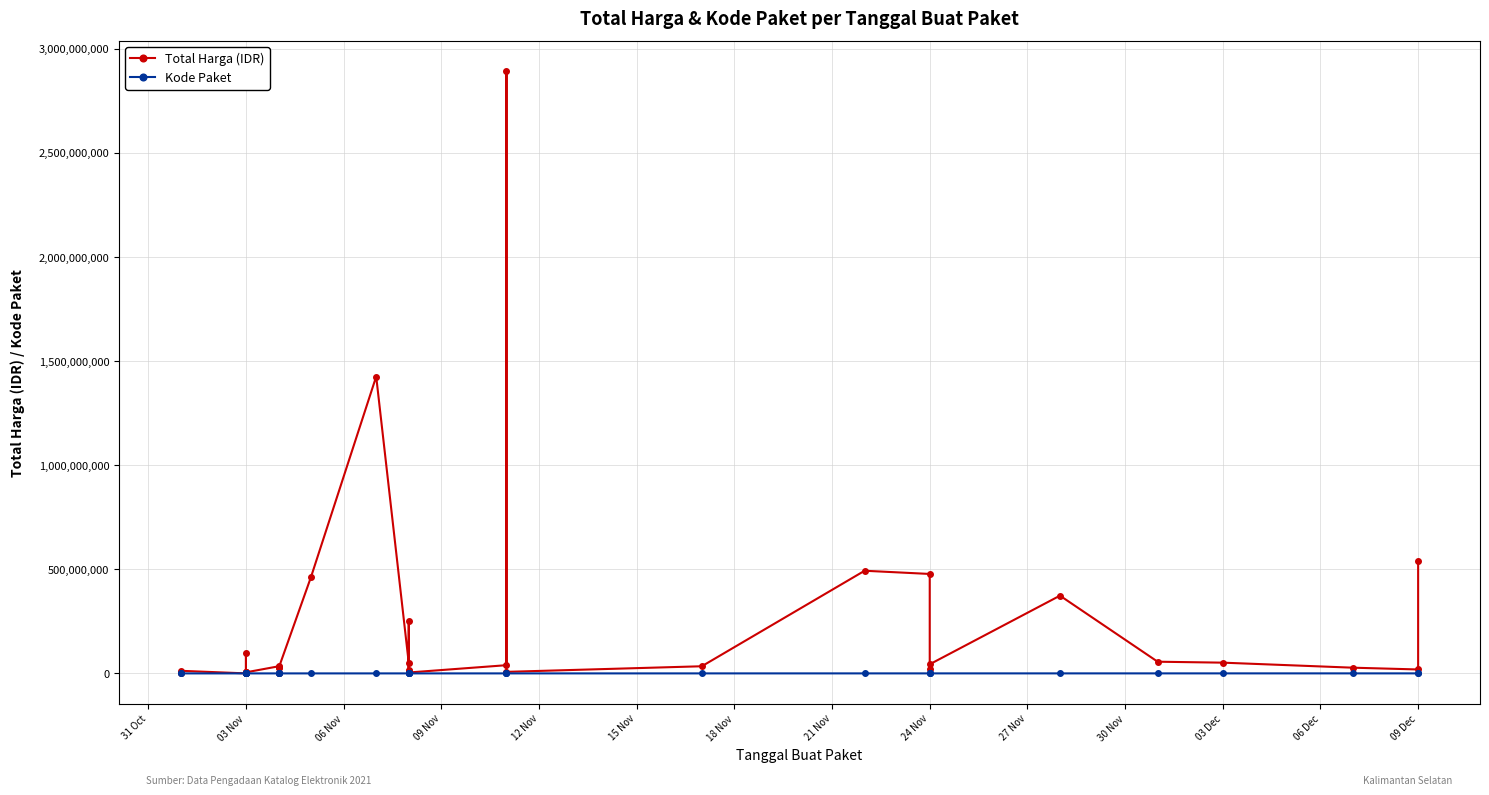

True or false: Total Harga (IDR) and Kode Paket intersect in this chart.

False